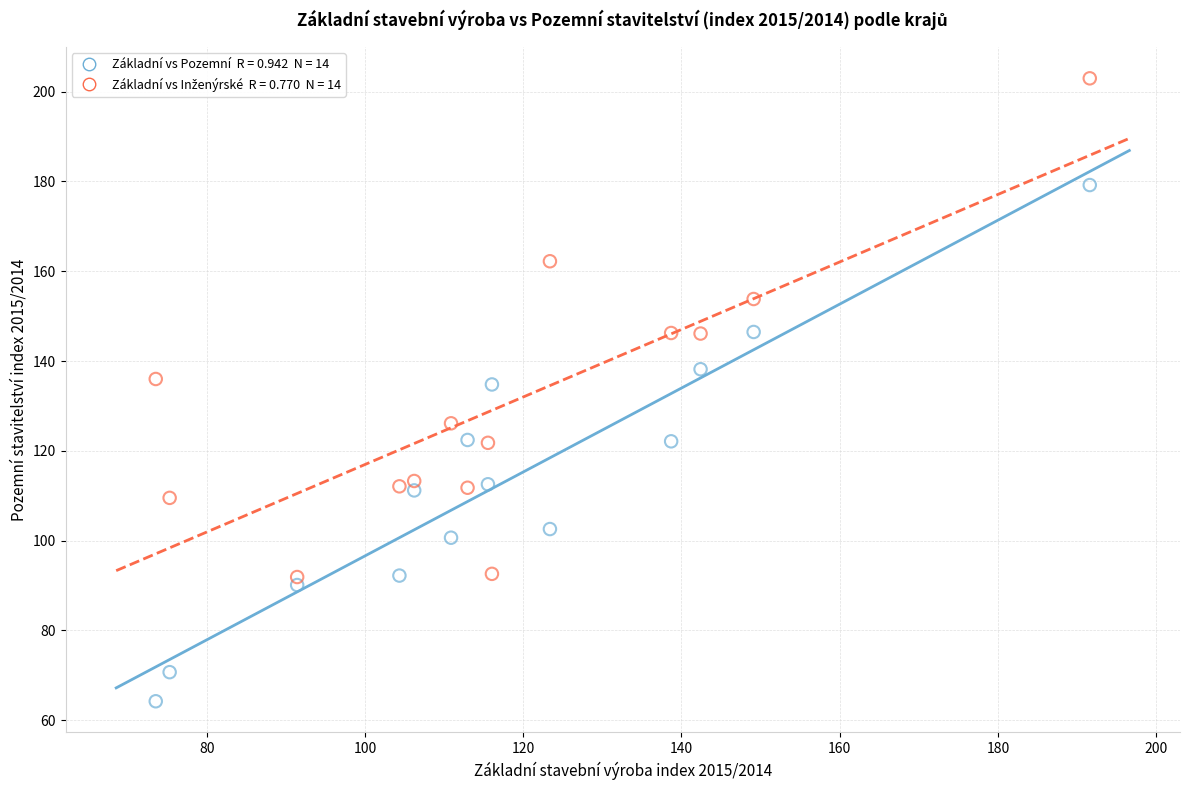

Across all data points, what is the range of X values (max minus min)?

118.0